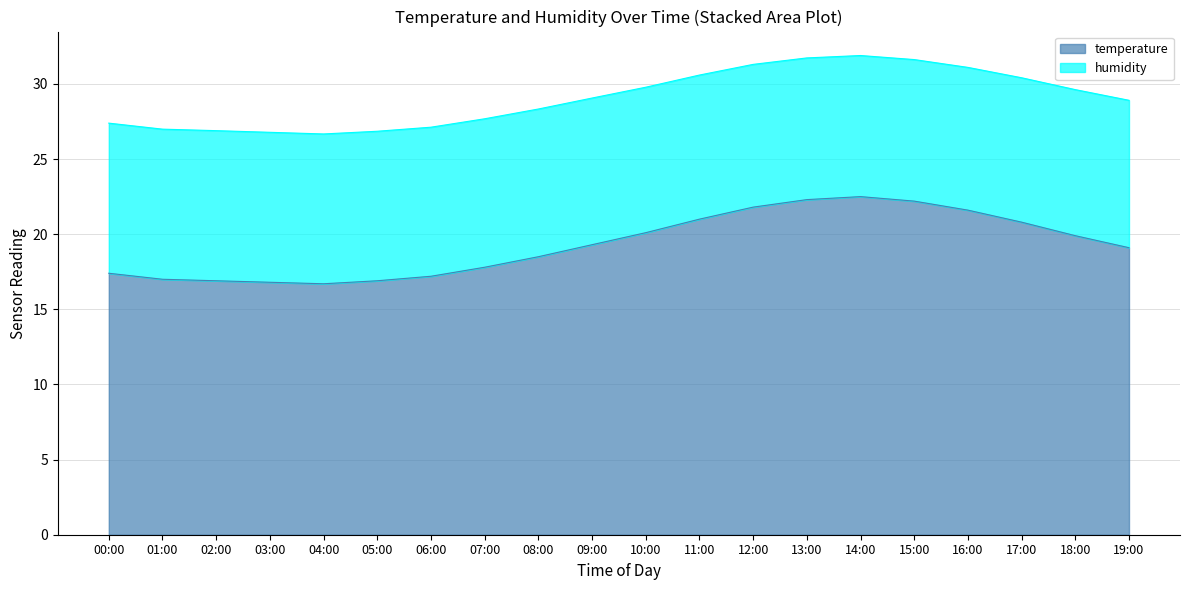

At which label is temperature closest to 19?

19:00